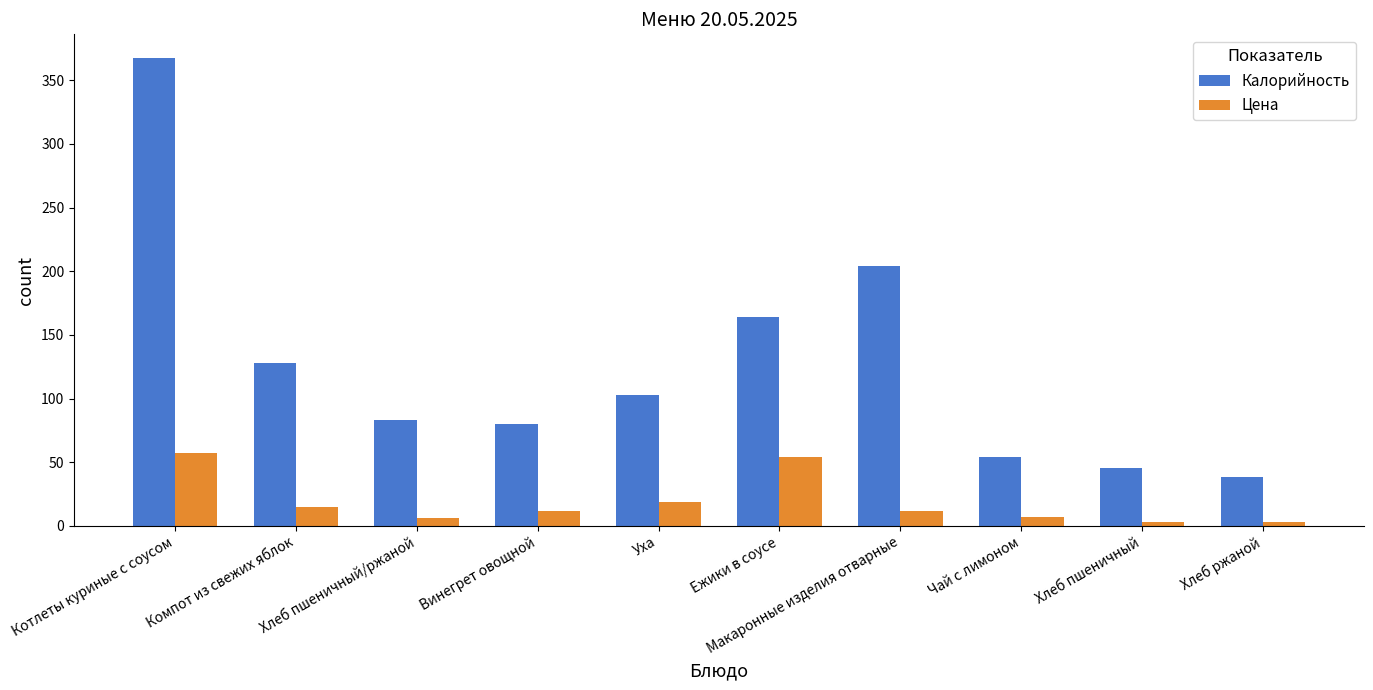

Which series has the largest total across all categories?

Калорийность